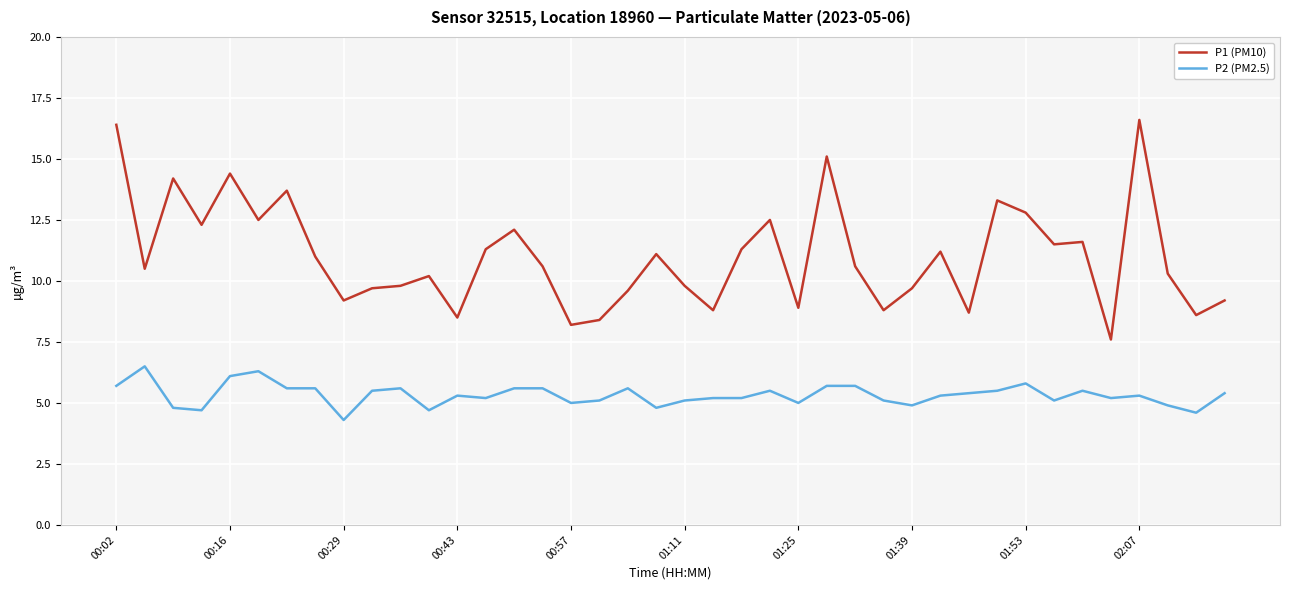

Which series has the largest total across all categories?

P1 (PM10)